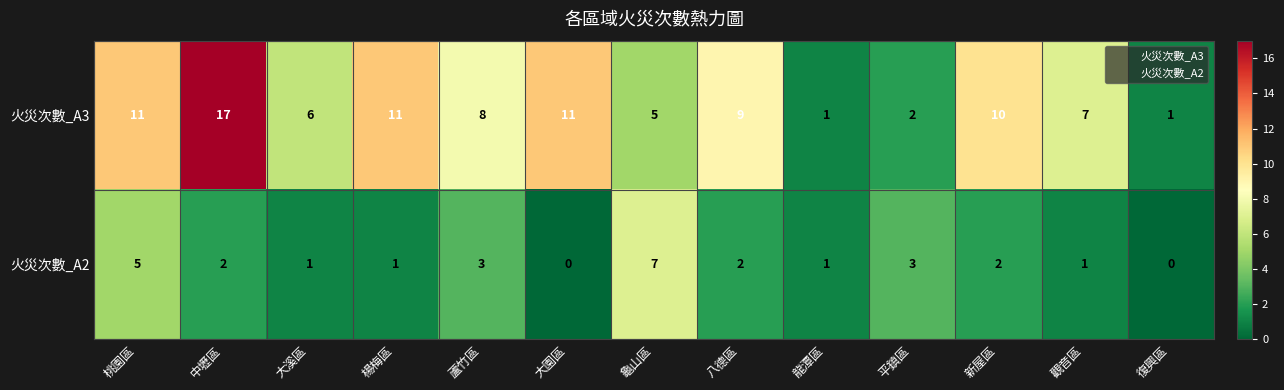

At which category is the sum across all series the highest?

中壢區